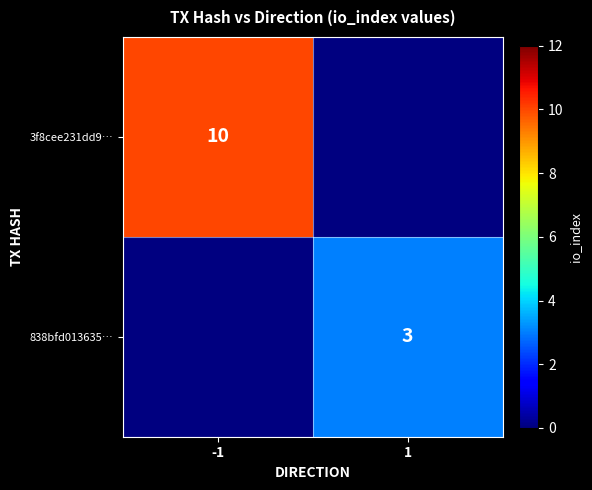

The 3f8cee231dd9… series shows 5 at -1. True or false?

False